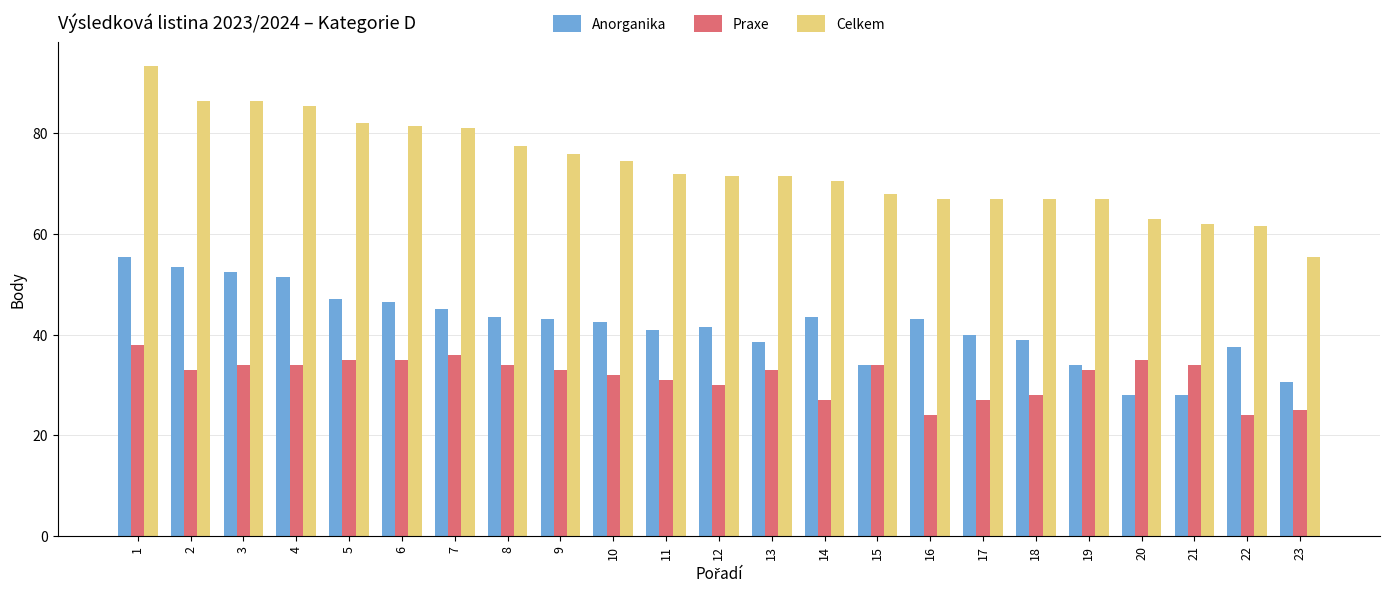

What is the smallest value displayed?

24.0